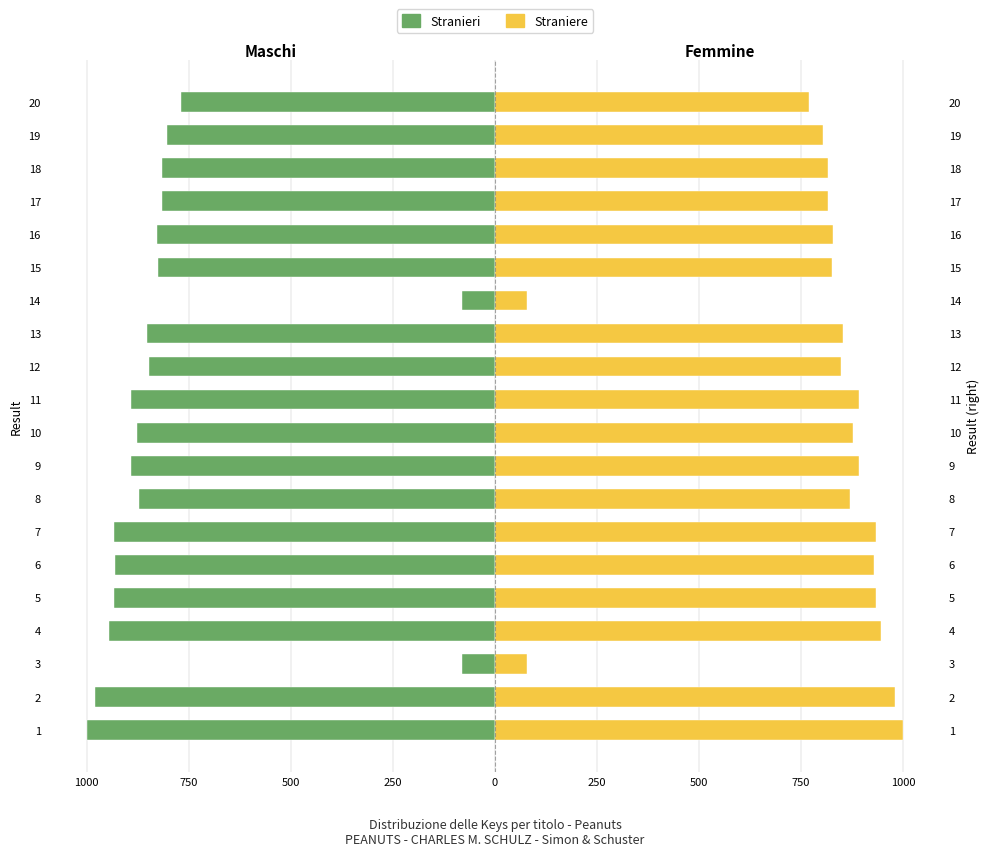

What is the value of the Maschi bar at the 7th from the left?

-79.9